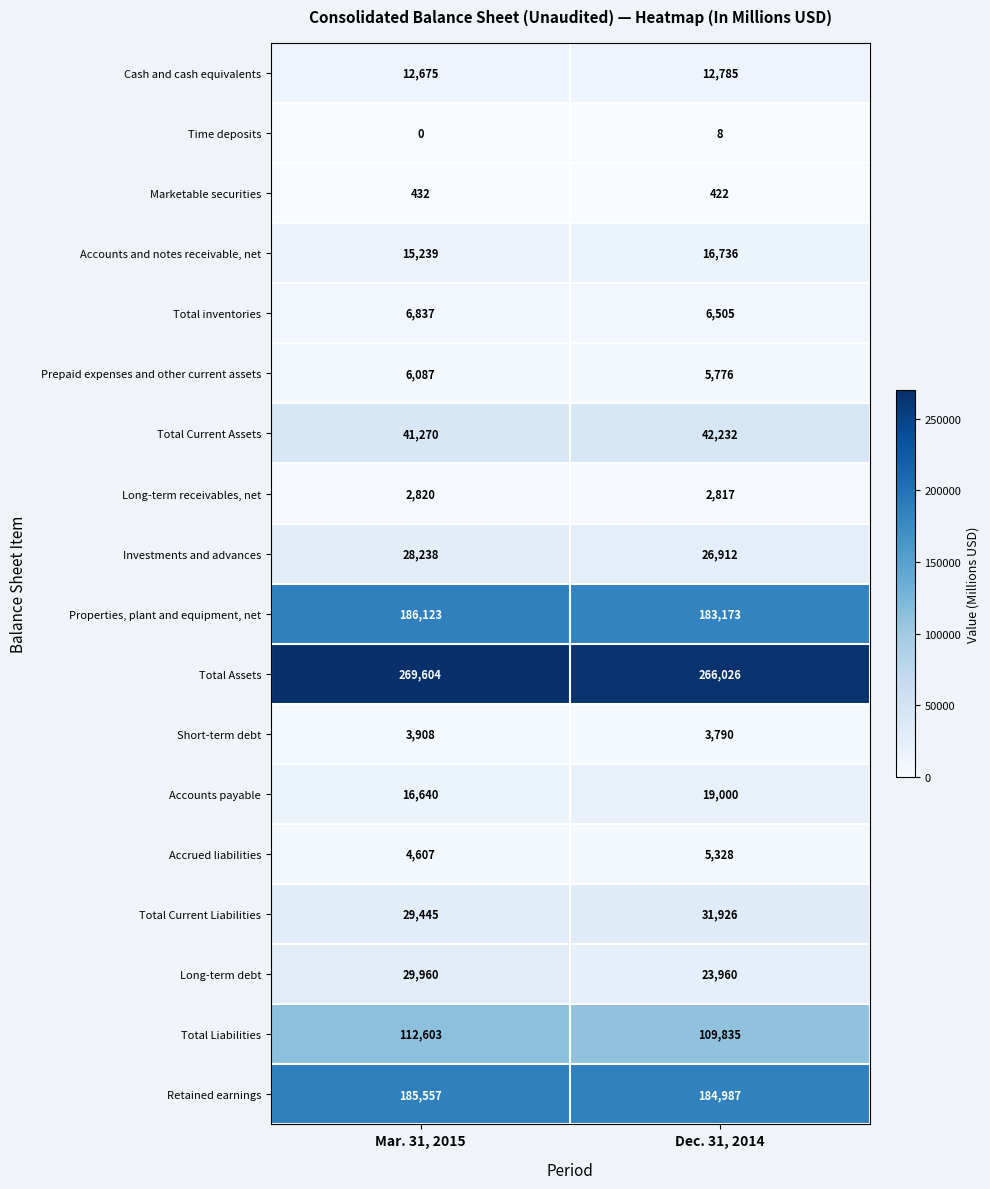

What is the difference between the highest and lowest values at Mar. 31, 2015?

269604